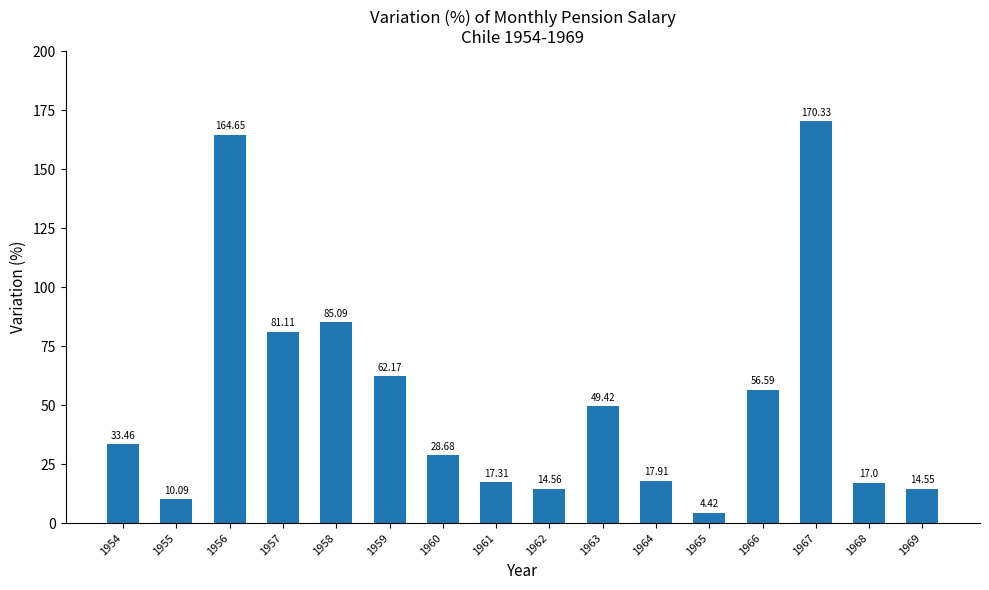

What is the value of the 1st bar from the left?

33.5